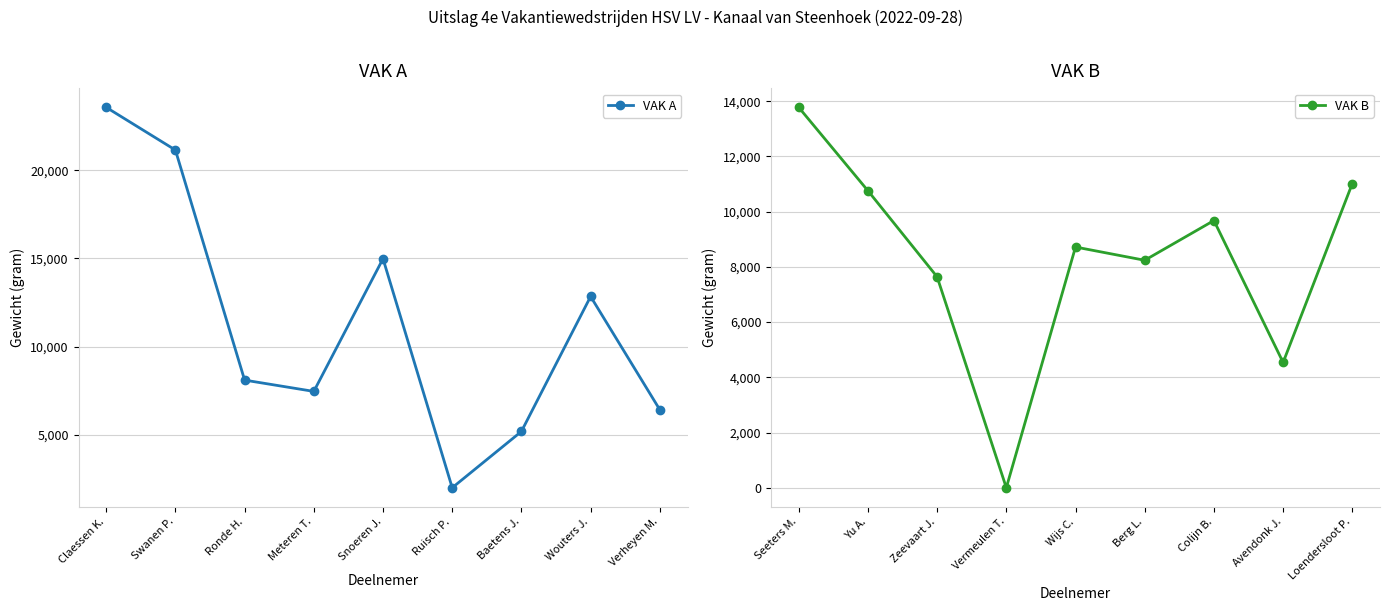

What are all the series names shown in the legend?

VAK A, VAK B